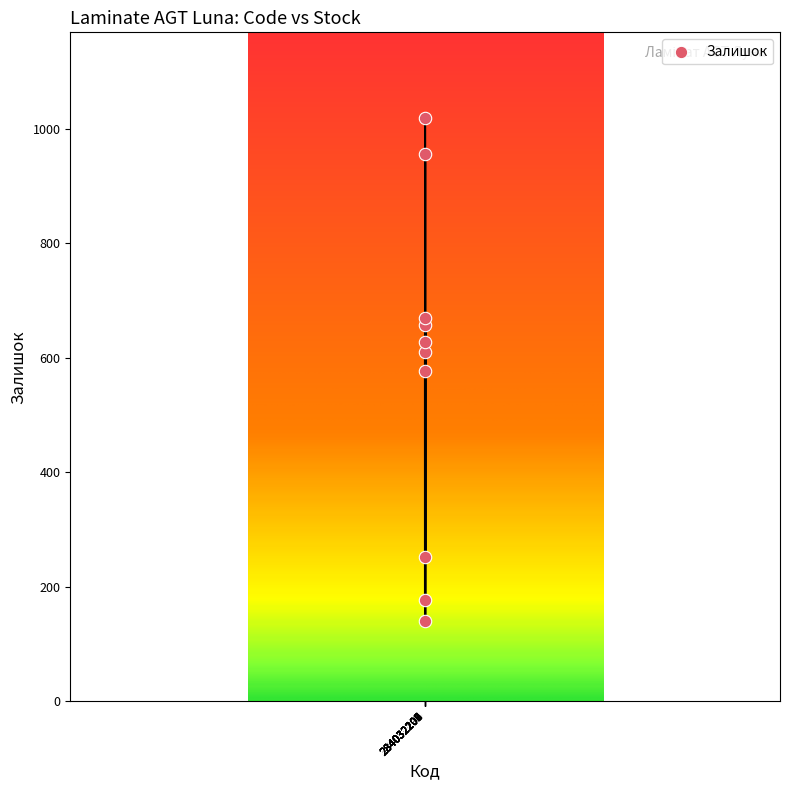

What is the average X value?

284032204